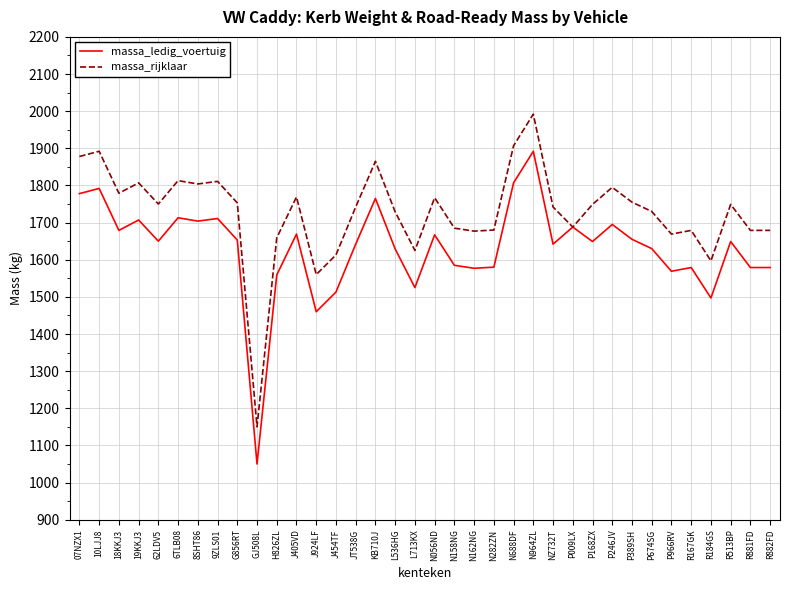

Is the value of massa_rijklaar at R184GS greater than the value of massa_ledig_voertuig at GJ508L?

Yes